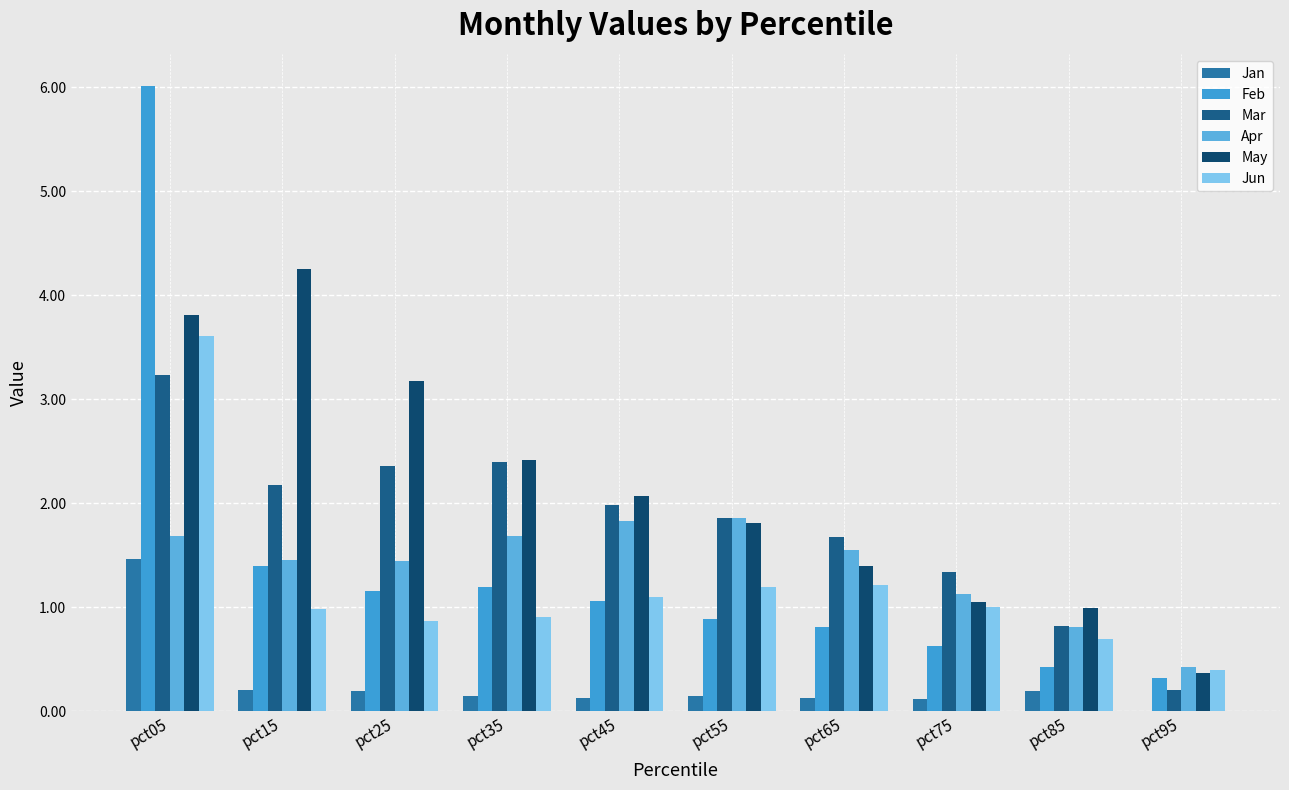

Reading left to right, what are all the values shown in this chart?

Jan: 1.5	0.2	0.2	0.1	0.1	0.2	0.1	0.1	0.2	0.0
Feb: 6.0	1.4	1.2	1.2	1.1	0.9	0.8	0.6	0.4	0.3
Mar: 3.2	2.2	2.4	2.4	2.0	1.9	1.7	1.3	0.8	0.2
Apr: 1.7	1.5	1.4	1.7	1.8	1.9	1.6	1.1	0.8	0.4
May: 3.8	4.3	3.2	2.4	2.1	1.8	1.4	1.0	1.0	0.4
Jun: 3.6	1.0	0.9	0.9	1.1	1.2	1.2	1.0	0.7	0.4